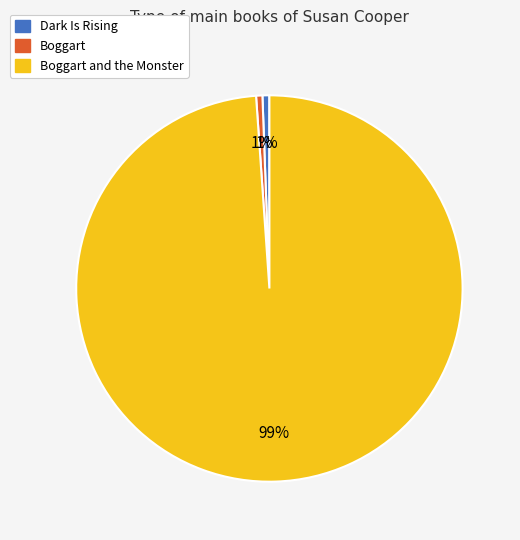

Count the number of slices in the pie.

3